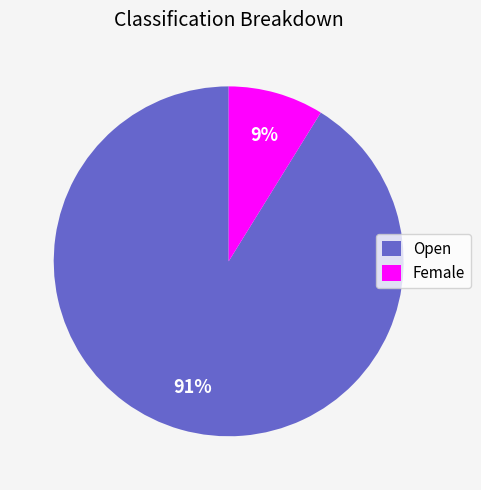

How many slices are in this pie chart?

2